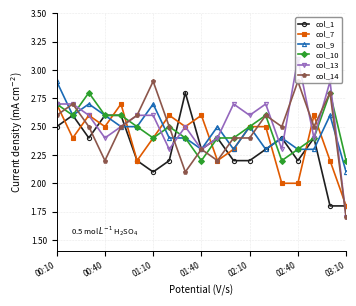

True or false: col_1 and col_10 intersect in this chart.

True